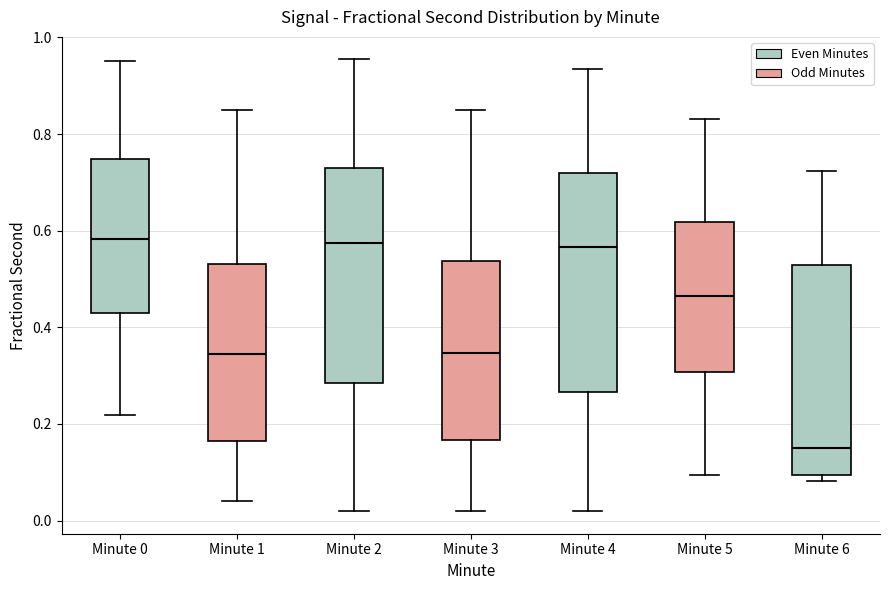

Reading left to right, read every box against the y-axis: the position of its median line, the range the box covers, and the ends of its whiskers. The values are not printed on the chart, so give them approximately, as read against the axis.

Minute 0: median 0.58, box 0.44 to 0.74, whiskers 0.22 to 0.96
Minute 1: median 0.34, box 0.16 to 0.54, whiskers 0.04 to 0.84
Minute 2: median 0.58, box 0.28 to 0.72, whiskers 0.02 to 0.96
Minute 3: median 0.34, box 0.16 to 0.54, whiskers 0.02 to 0.86
Minute 4: median 0.56, box 0.26 to 0.72, whiskers 0.02 to 0.94
Minute 5: median 0.46, box 0.30 to 0.62, whiskers 0.10 to 0.84
Minute 6: median 0.16, box 0.10 to 0.52, whiskers 0.08 to 0.72